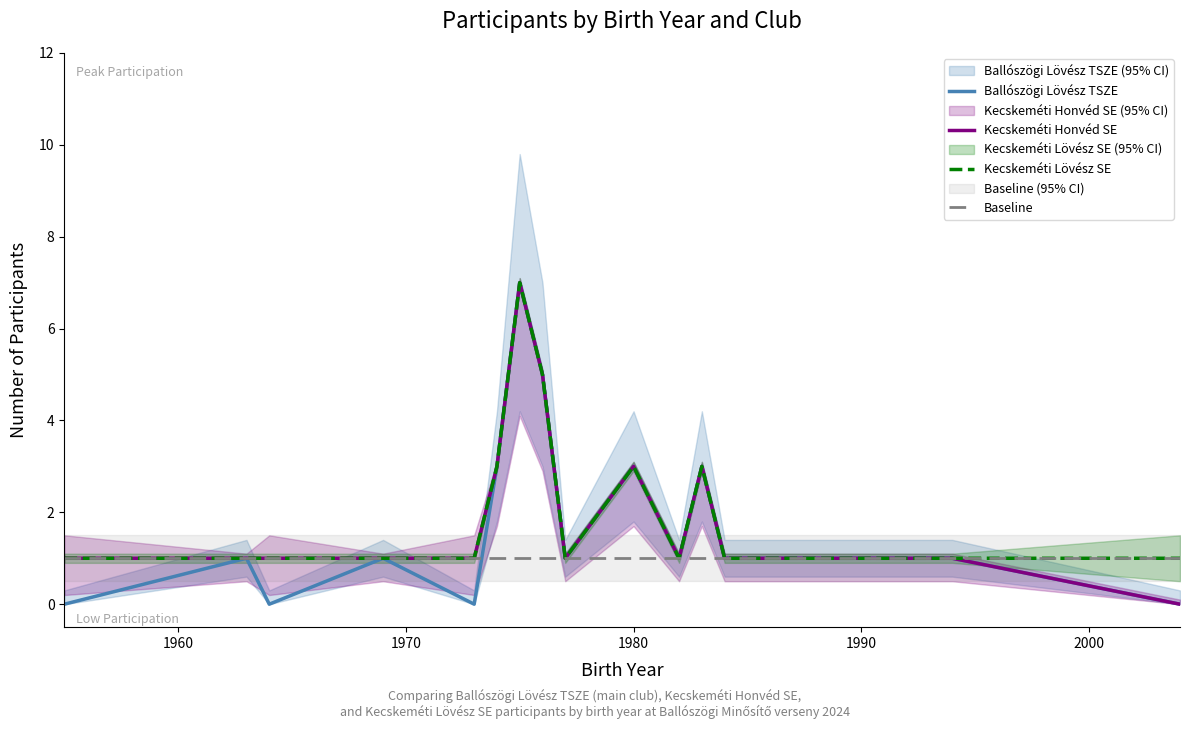

What is the maximum value for Kecskeméti Lövész SE?

7